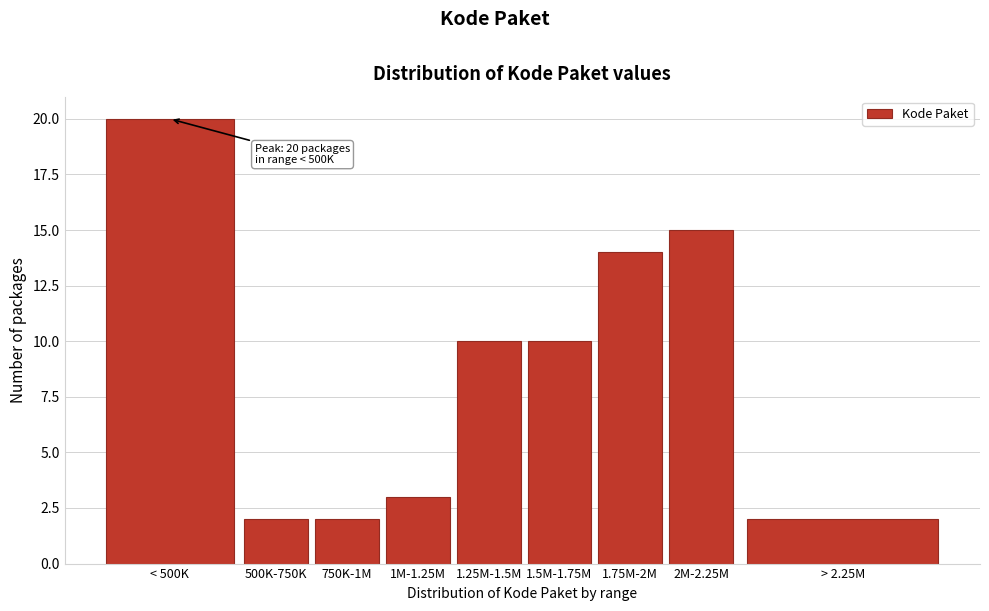

Reading left to right, what are all the values shown in this chart?

20	2	2	3	10	10	14	15	2